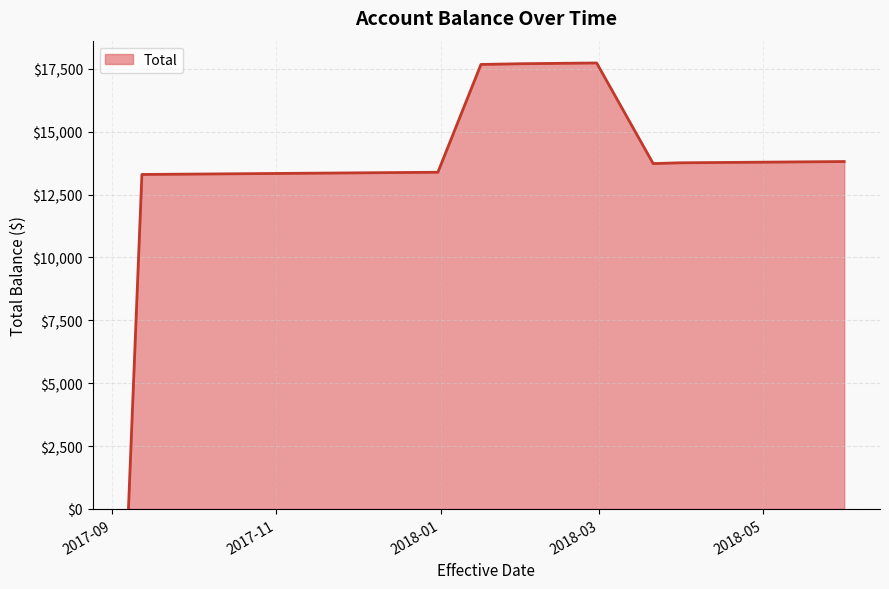

What is the difference between the maximum and minimum values?

17733.2